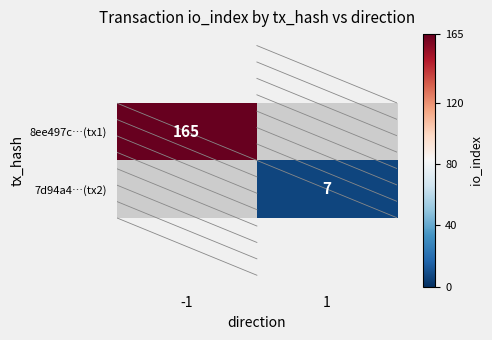

Is it true that 7d94a4…(tx2) equals 10 at 1?

False